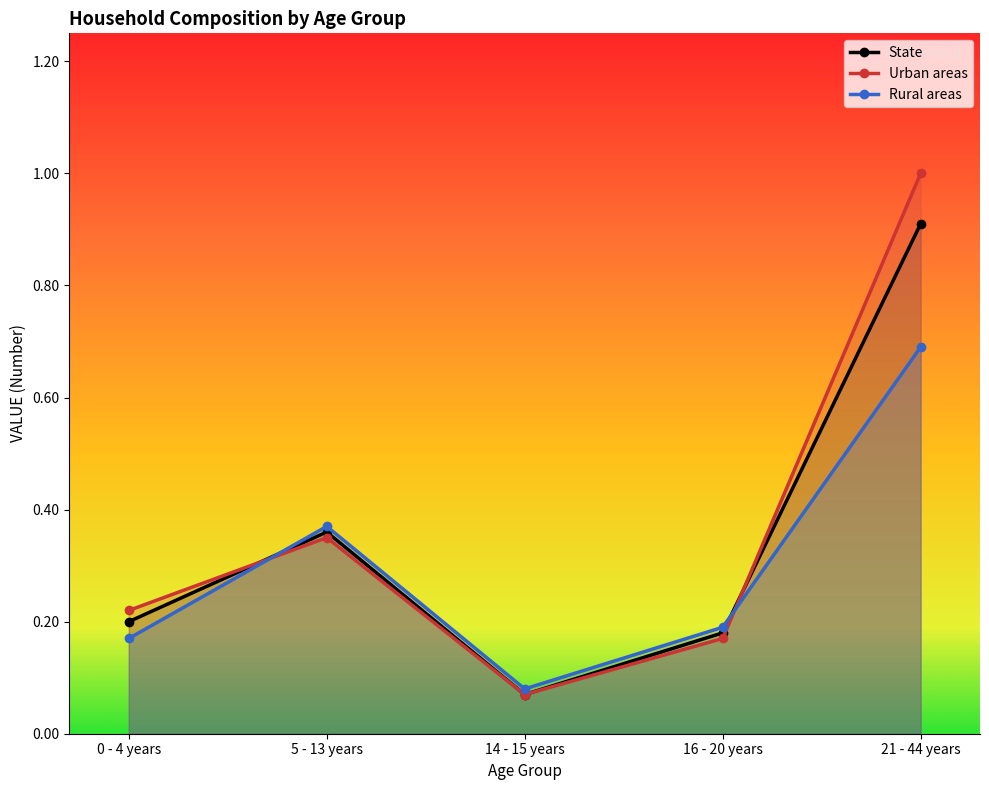

What is the label of the 3rd point from the left?

14 - 15 years